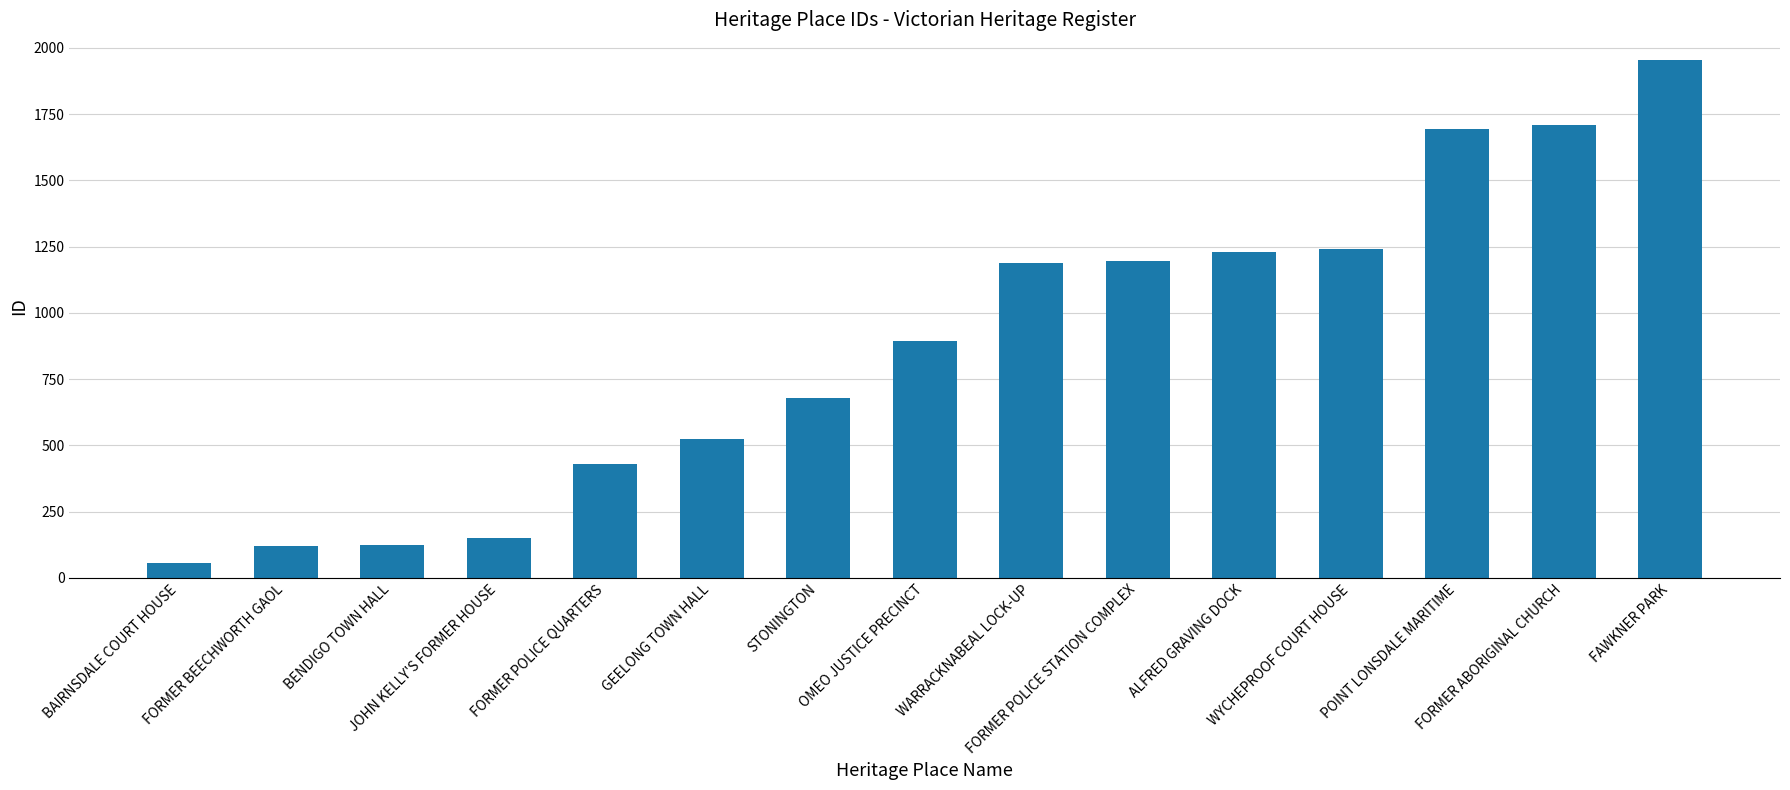

What is the change in value from FORMER POLICE QUARTERS to FORMER POLICE STATION COMPLEX?

+763